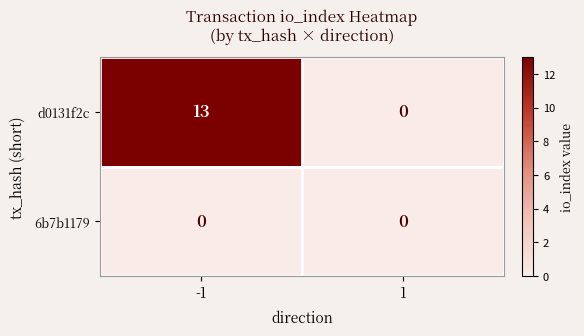

Reading left to right, what are all the values shown in this chart?

d0131f2c: -1=13	1=0
6b7b1179: -1=0	1=0